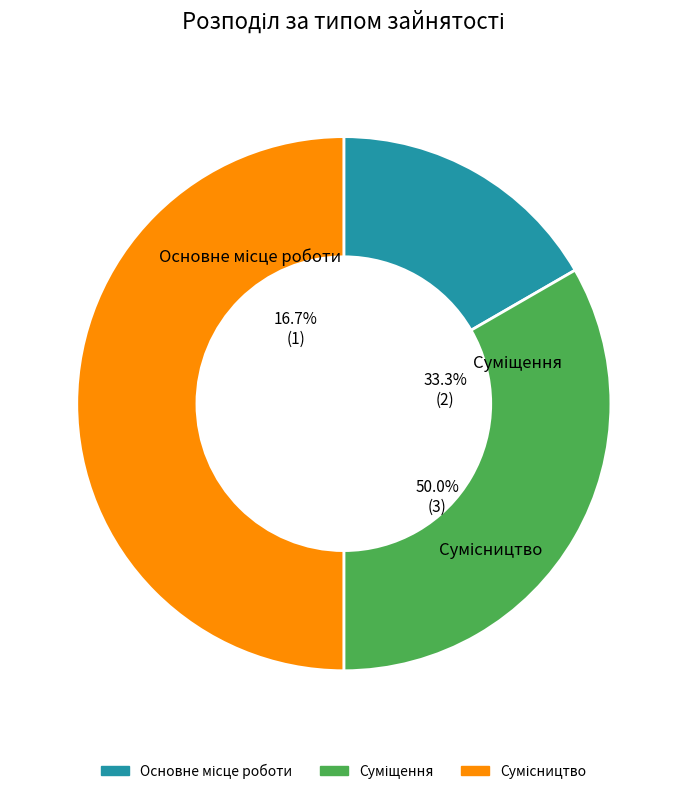

Count the number of slices in the pie.

3